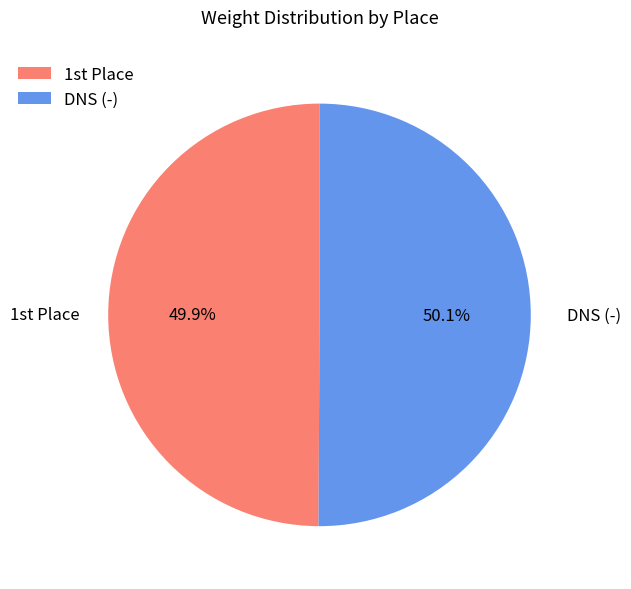

How much of the chart is everything except DNS (-)?

49.9%